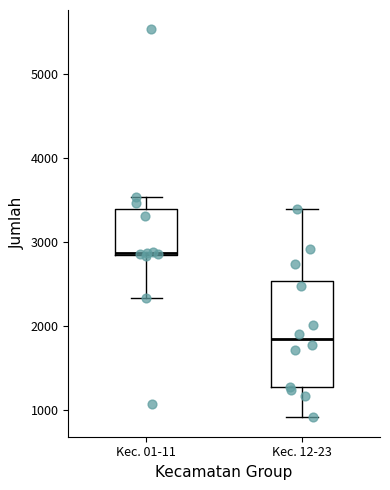

Where does the upper whisker of the box for Kec. 12-23 end on the y-axis? The values are not printed on the chart, so give them approximately, as read against the axis.

3400